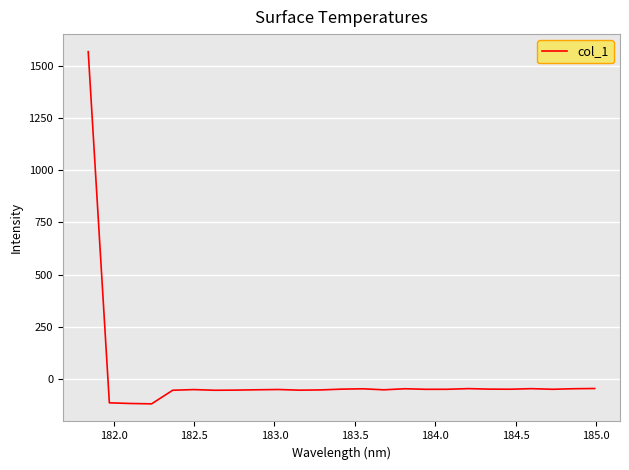

What is the maximum value shown in the chart?

1570.9